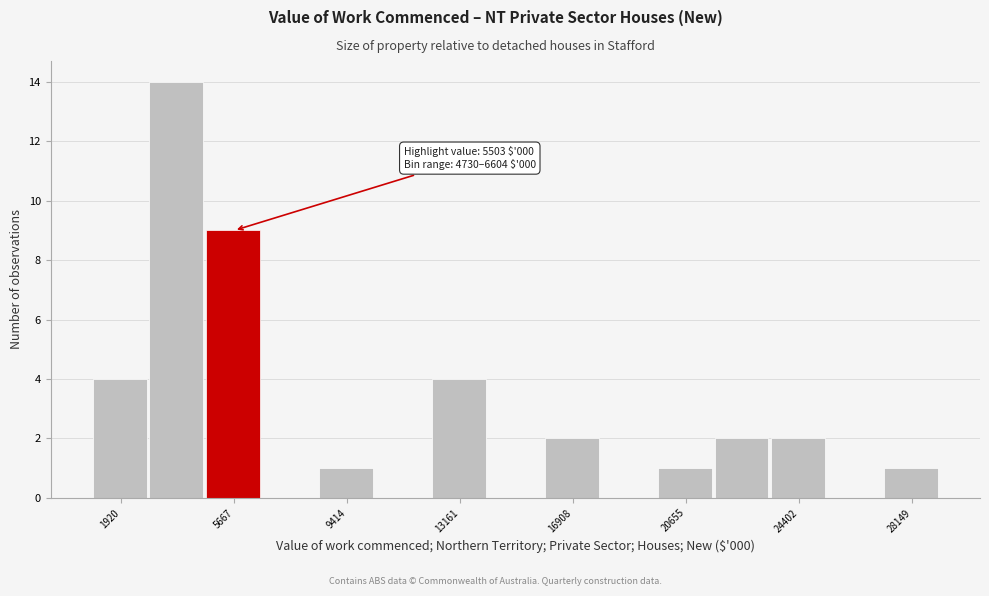

Around what value on the x-axis is the tallest bar? Give the approximate position of its centre, as read against the axis.

3500